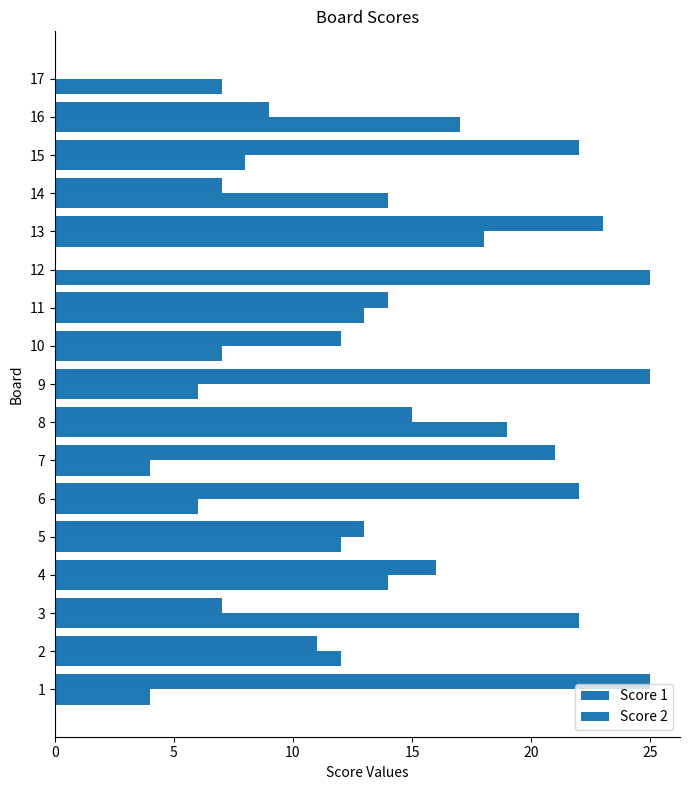

Between 11 and 16, which series saw the biggest shift?

Score 1